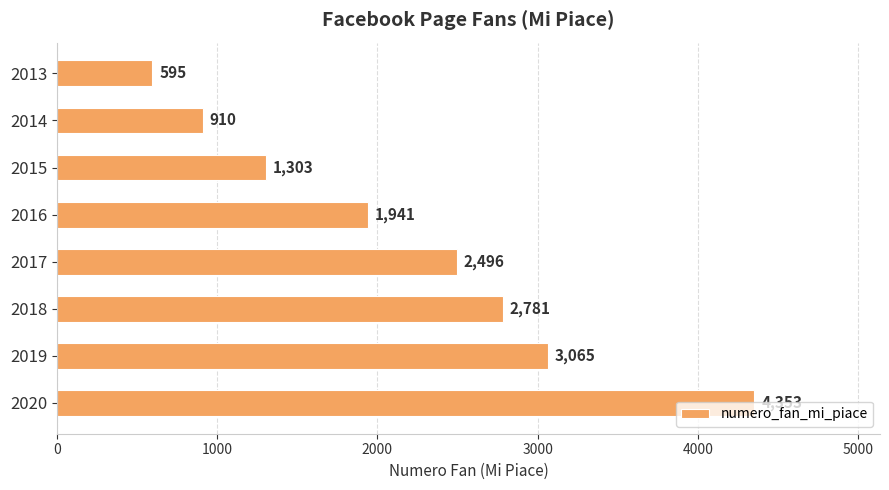

Is it true that the value at 2013 is 595?

True